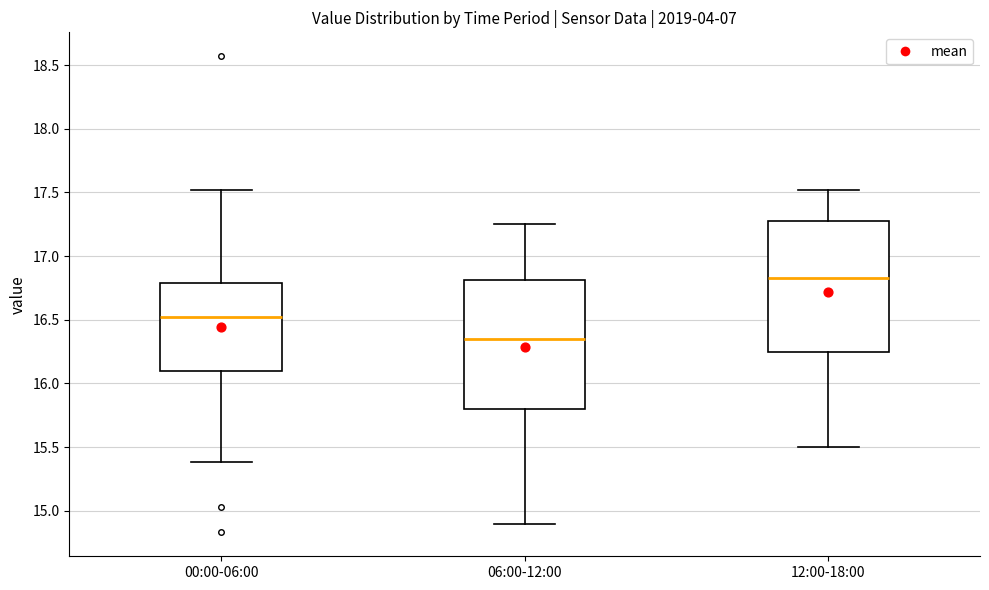

Reading left to right, read every box against the y-axis: the position of its median line, the range the box covers, and the ends of its whiskers. The values are not printed on the chart, so give them approximately, as read against the axis.

00:00-06:00: median 16.50, box 16.10 to 16.80, whiskers 15.40 to 17.50
06:00-12:00: median 16.35, box 15.80 to 16.80, whiskers 14.90 to 17.25
12:00-18:00: median 16.85, box 16.25 to 17.30, whiskers 15.50 to 17.50